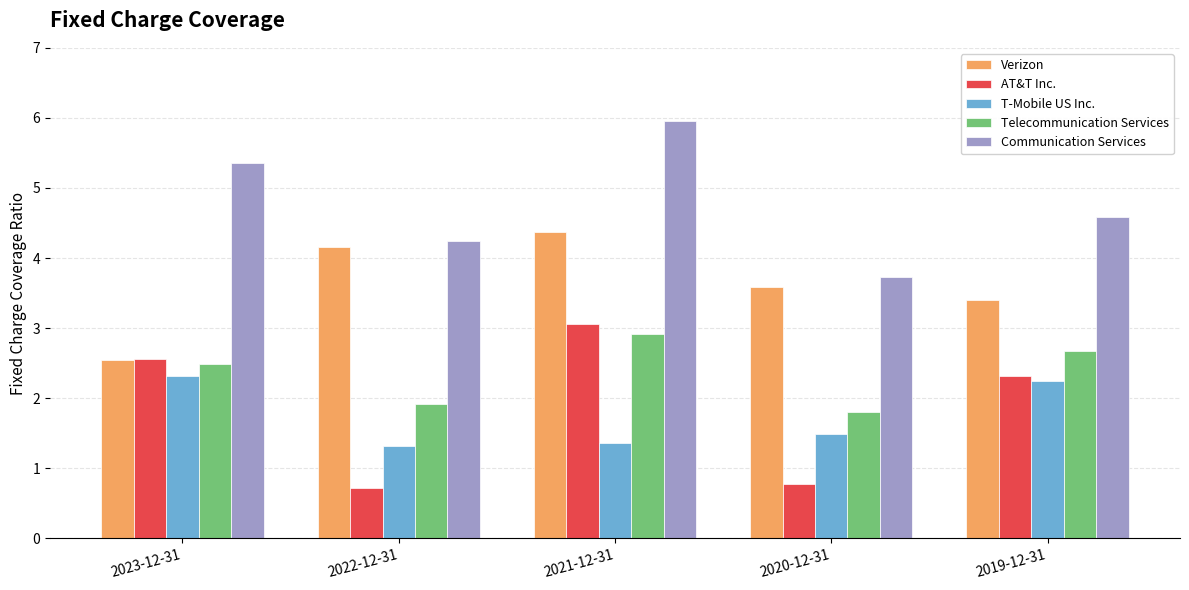

Which category has the highest value across all series?

2021-12-31